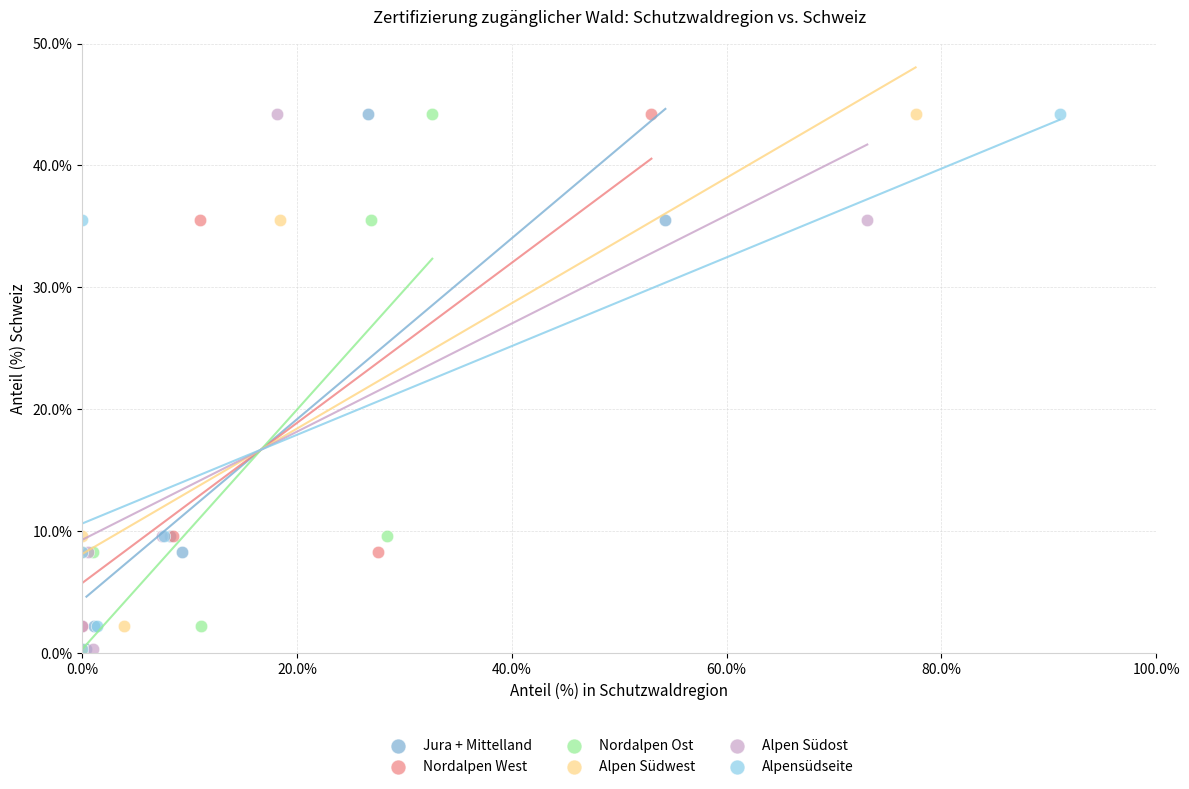

What are all the series names shown in the legend?

Jura + Mittelland, Nordalpen West, Nordalpen Ost, Alpen Südwest, Alpen Südost, Alpensüdseite